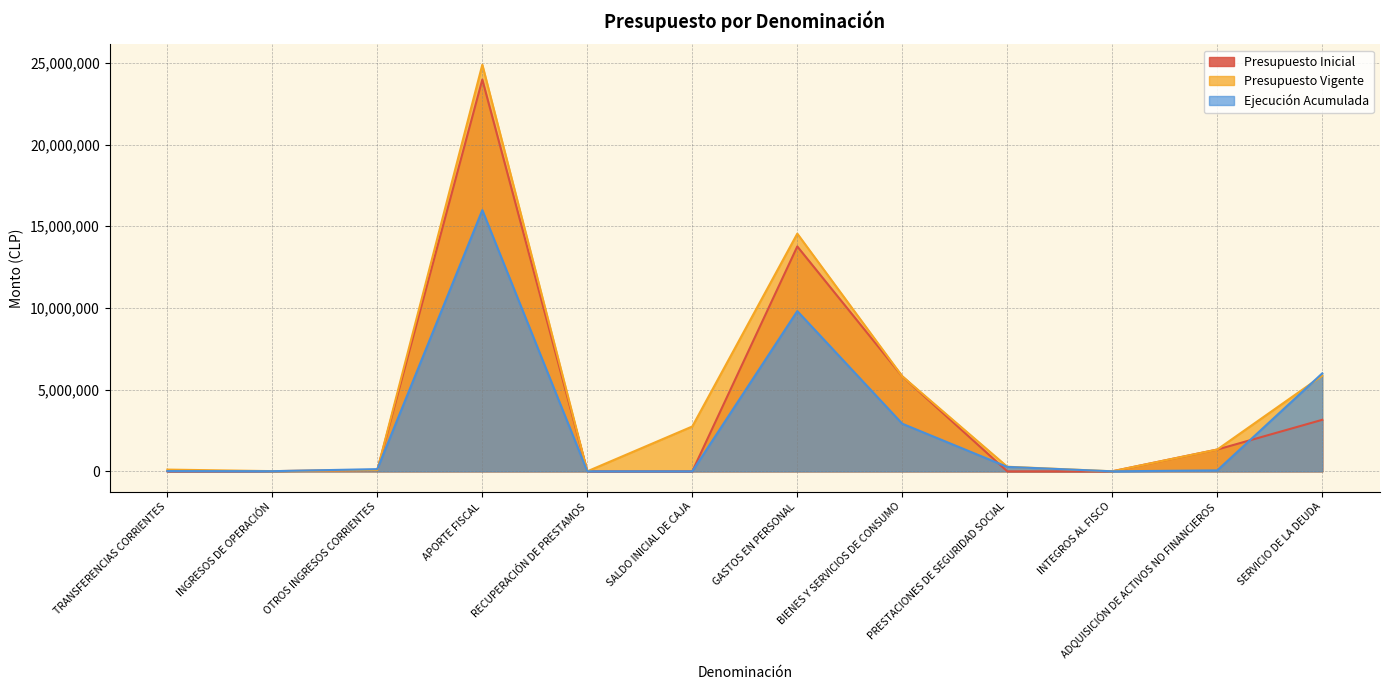

Between which two adjacent categories do Presupuesto Vigente and Ejecución Acumulada first intersect?

INGRESOS DE OPERACIÓN and OTROS INGRESOS CORRIENTES